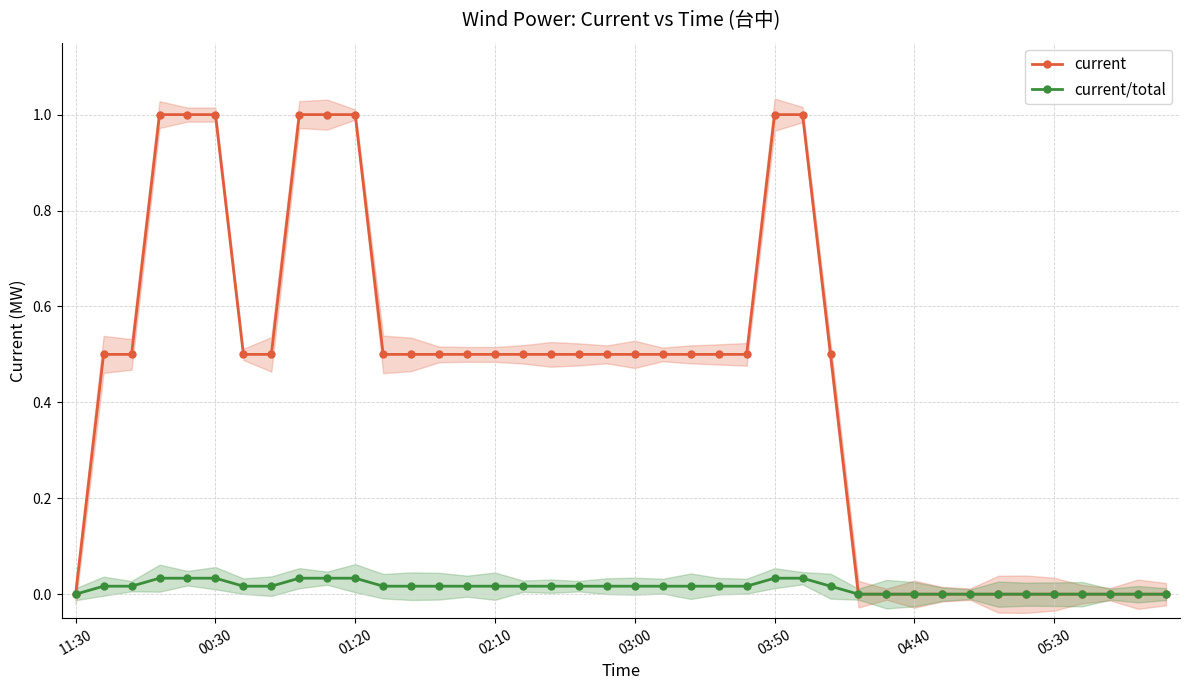

What is the highest value of the current series?

1.0